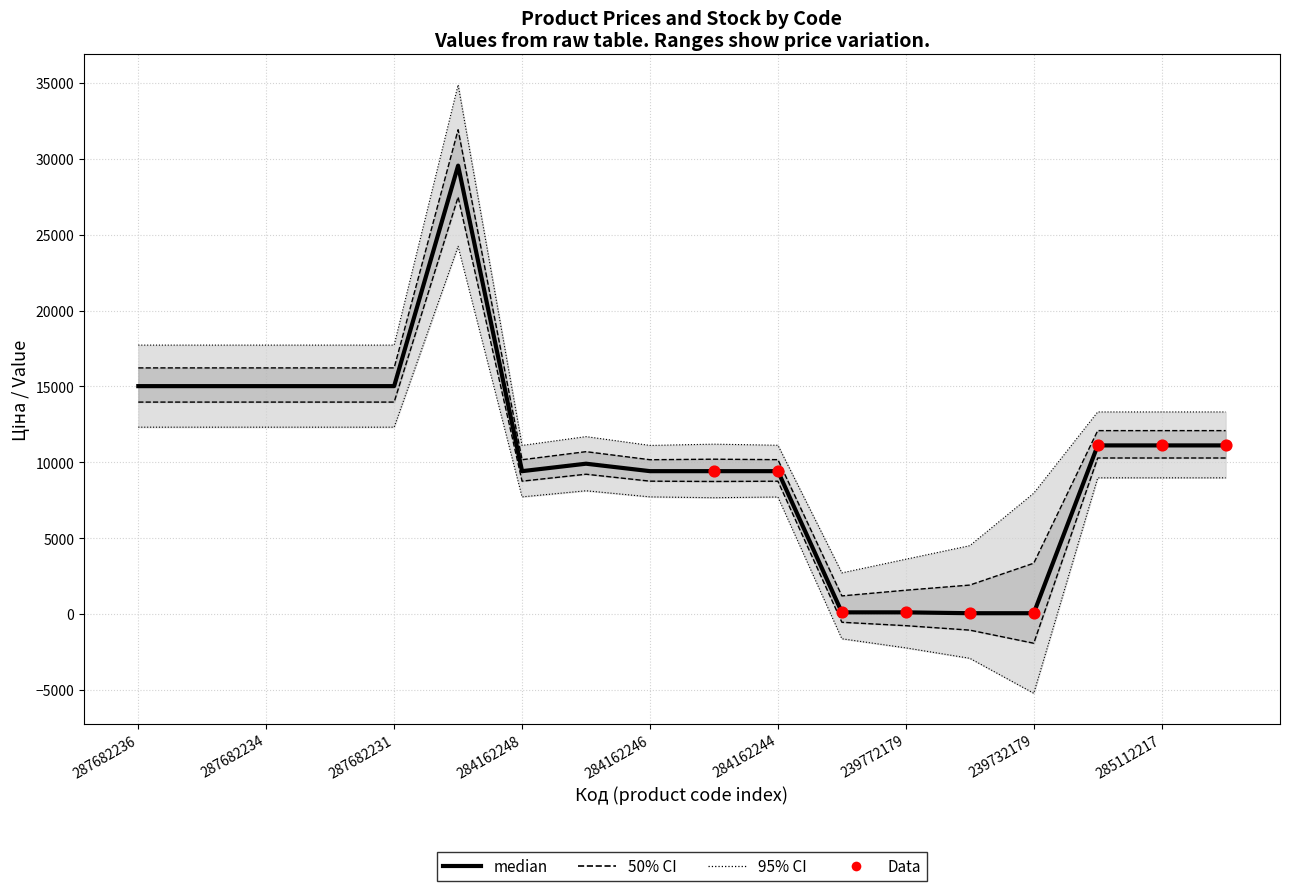

At how many categories does at least one series exceed 28070?

1